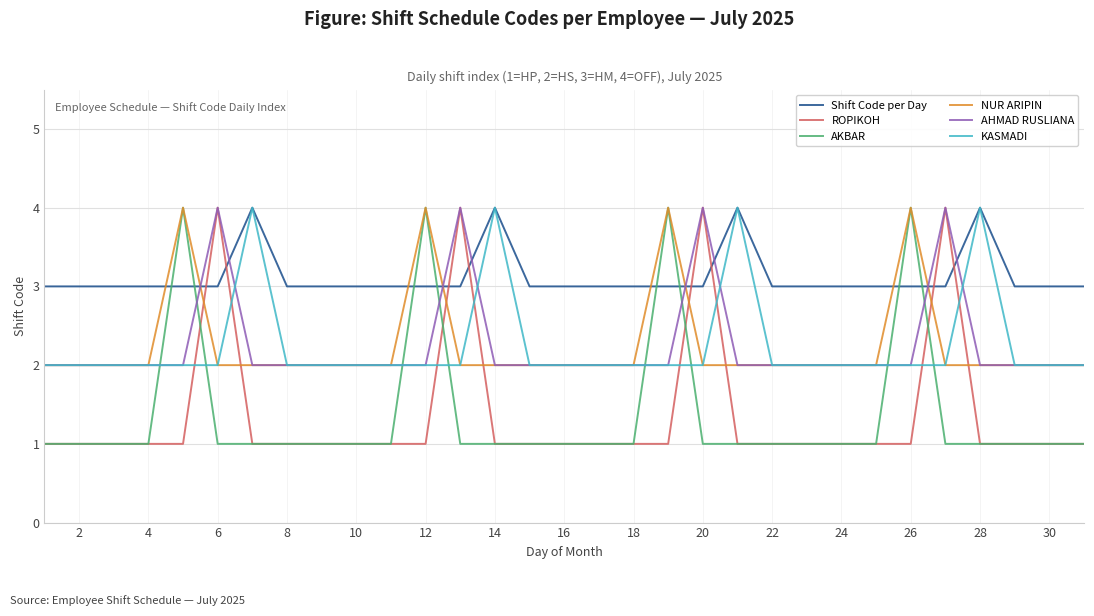

How many lines are shown in the chart?

6